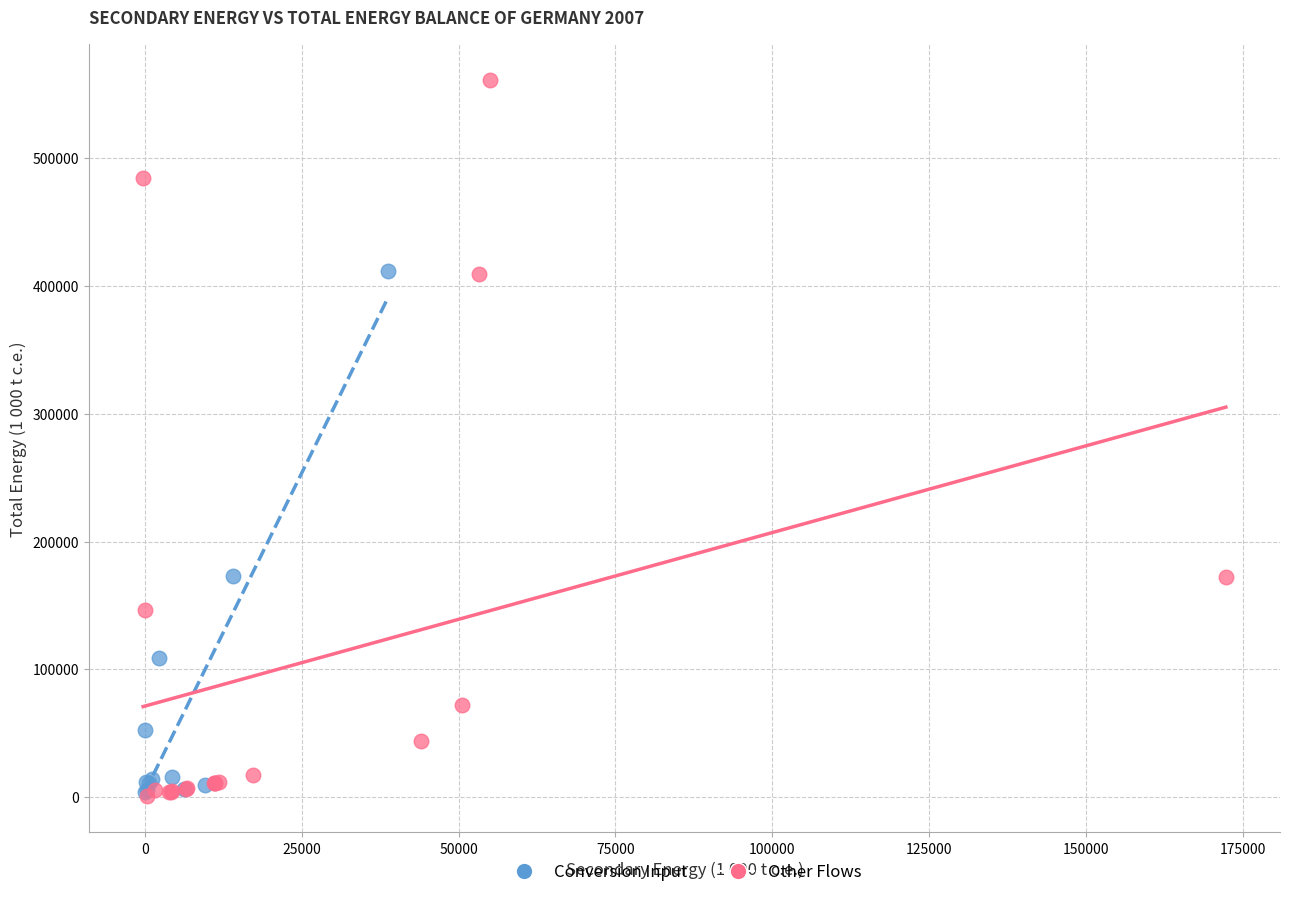

Which series has the largest Y range (max minus min)?

Other Flows